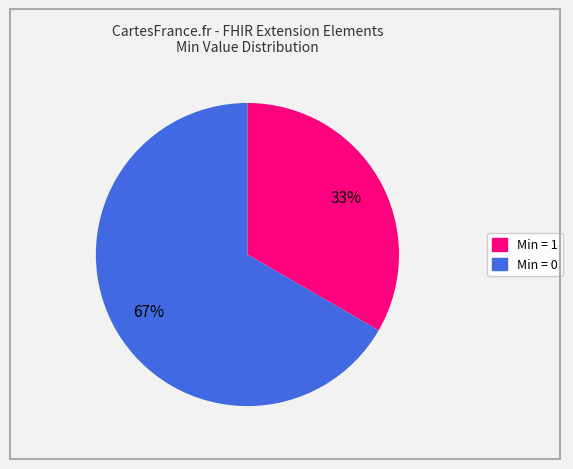

Does any single category account for the majority?

Yes